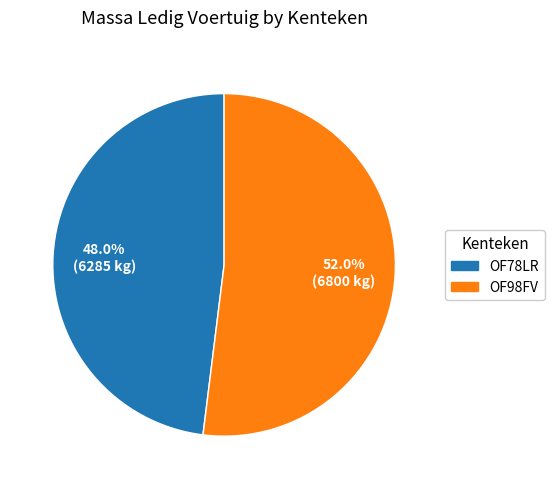

Is there any slice that represents more than half of the pie?

Yes